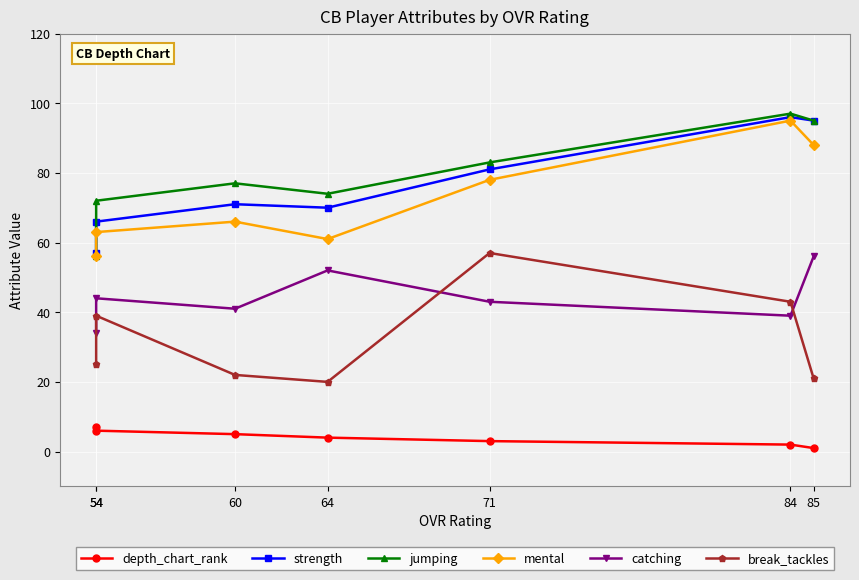

What is the minimum value for strength?

57